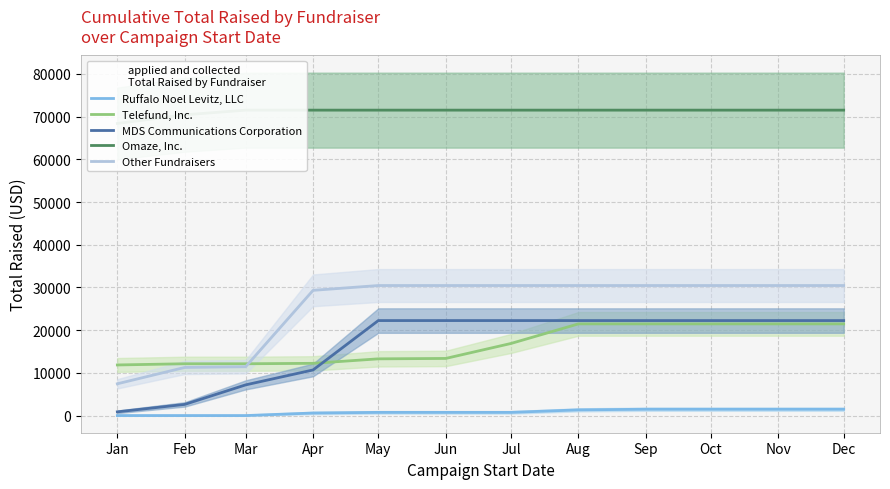

The value of Telefund, Inc. at May is 13283.0. True or false?

True